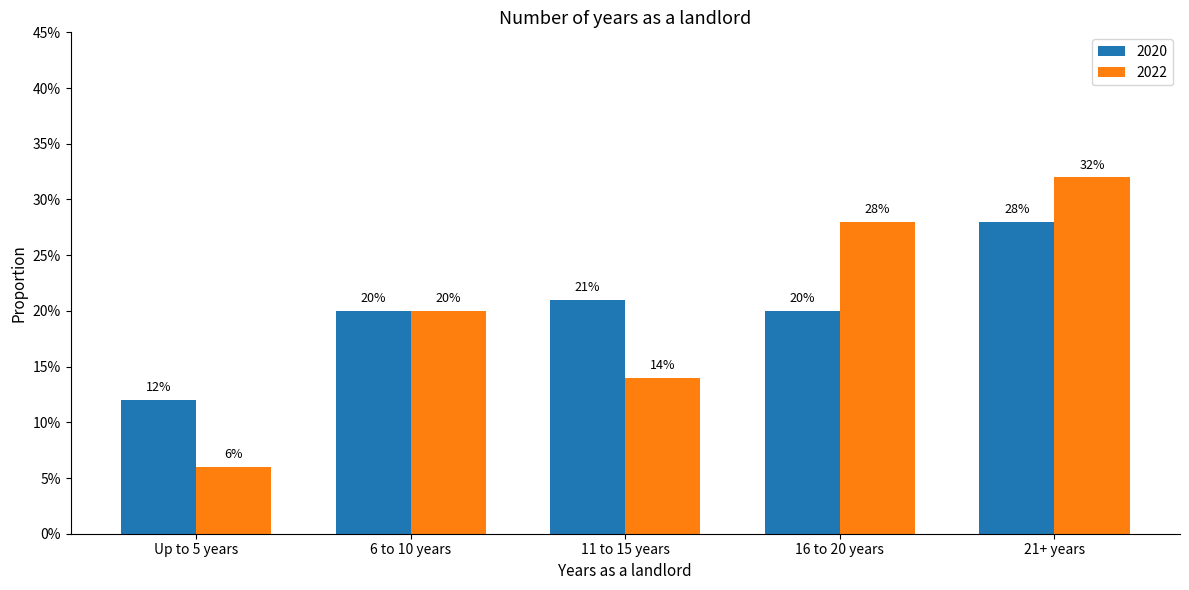

What are all the series names shown in the legend?

2020, 2022